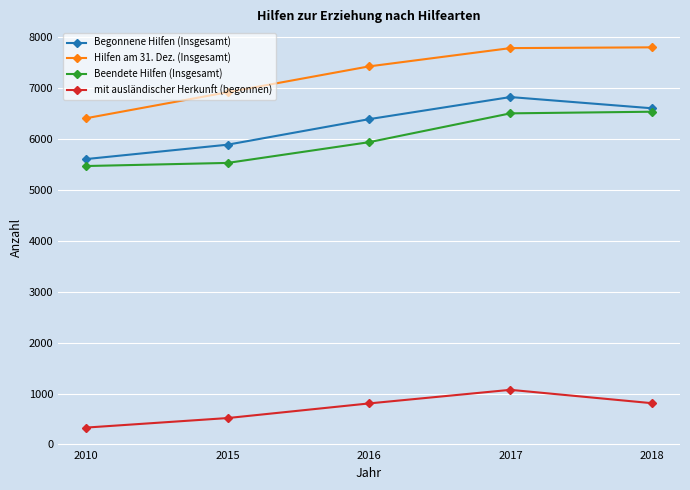

What is the average value of the mit ausländischer Herkunft (begonnen) series?

708